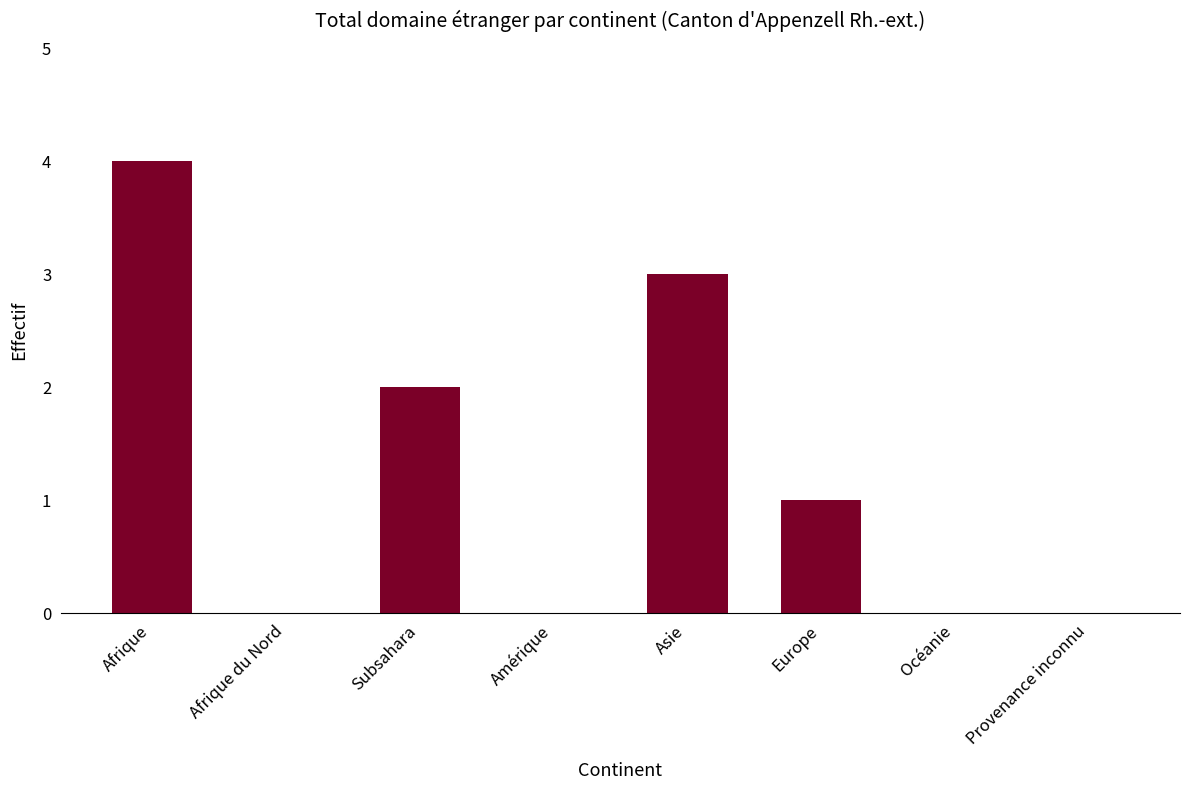

Is it true that the value at Europe is 1?

True